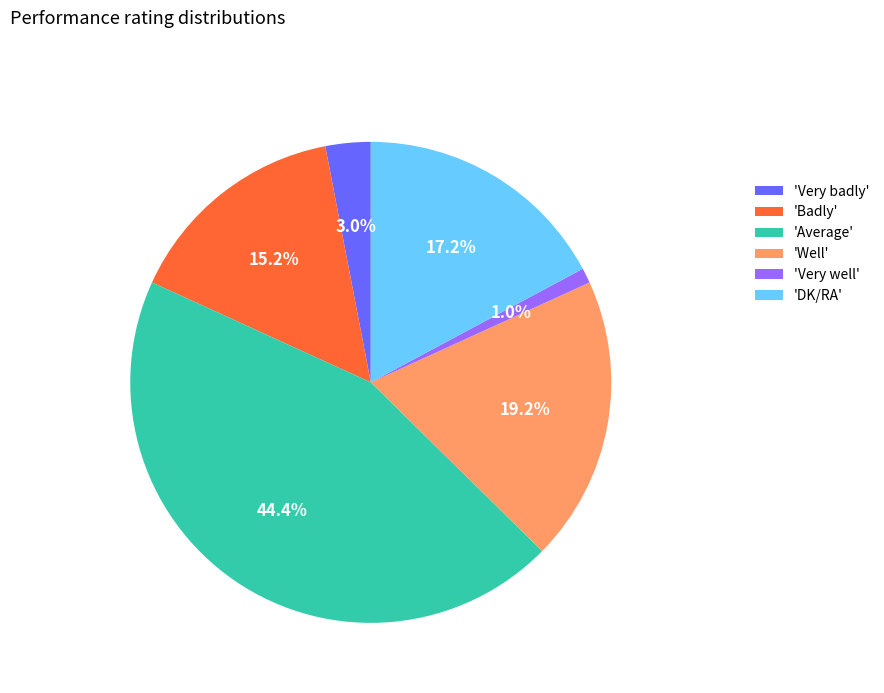

Between 'Very well' and 'DK/RA', which is larger?

'DK/RA'